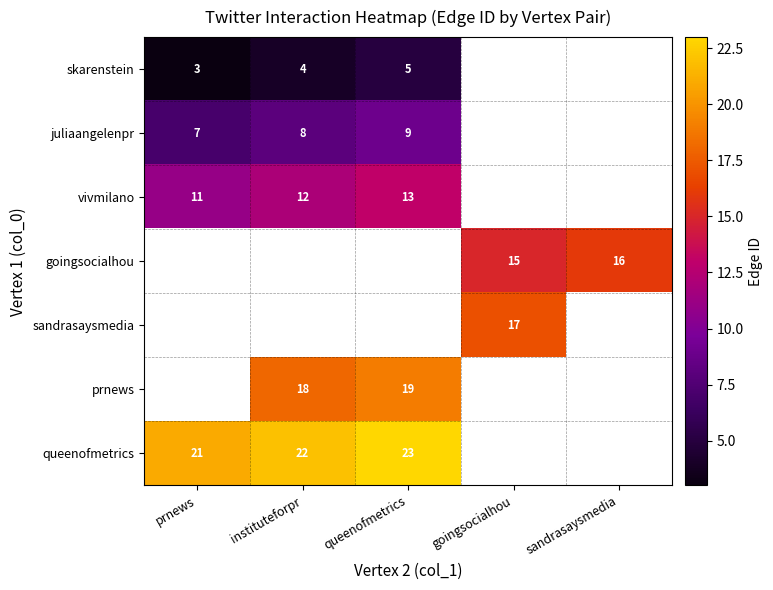

Is the value of vivmilano at prnews greater than the value of goingsocialhou at goingsocialhou?

No